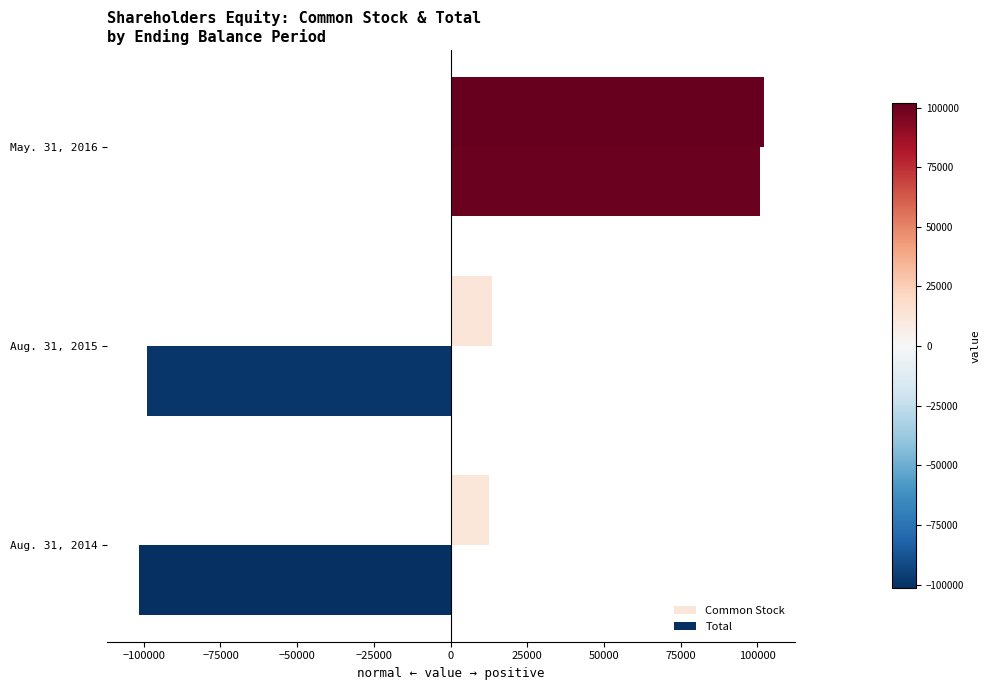

What is the maximum value shown in the chart?

102043